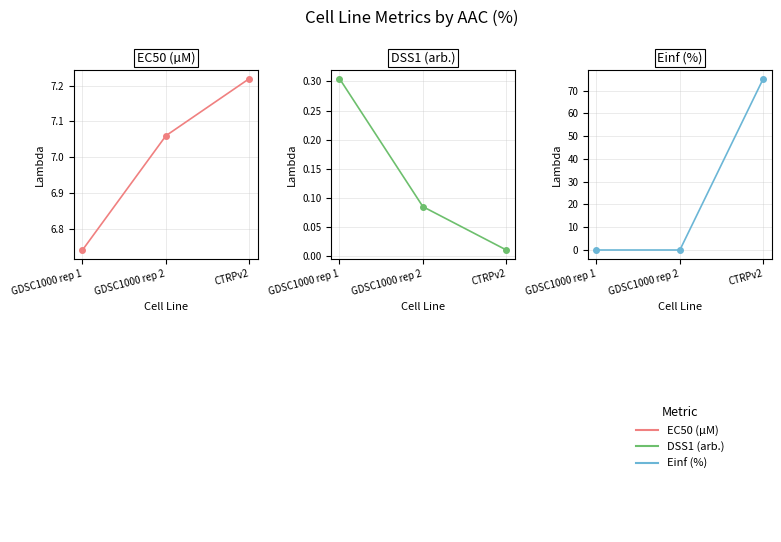

Read the DSS1 (arb.) value at GDSC1000 rep 1.

0.3